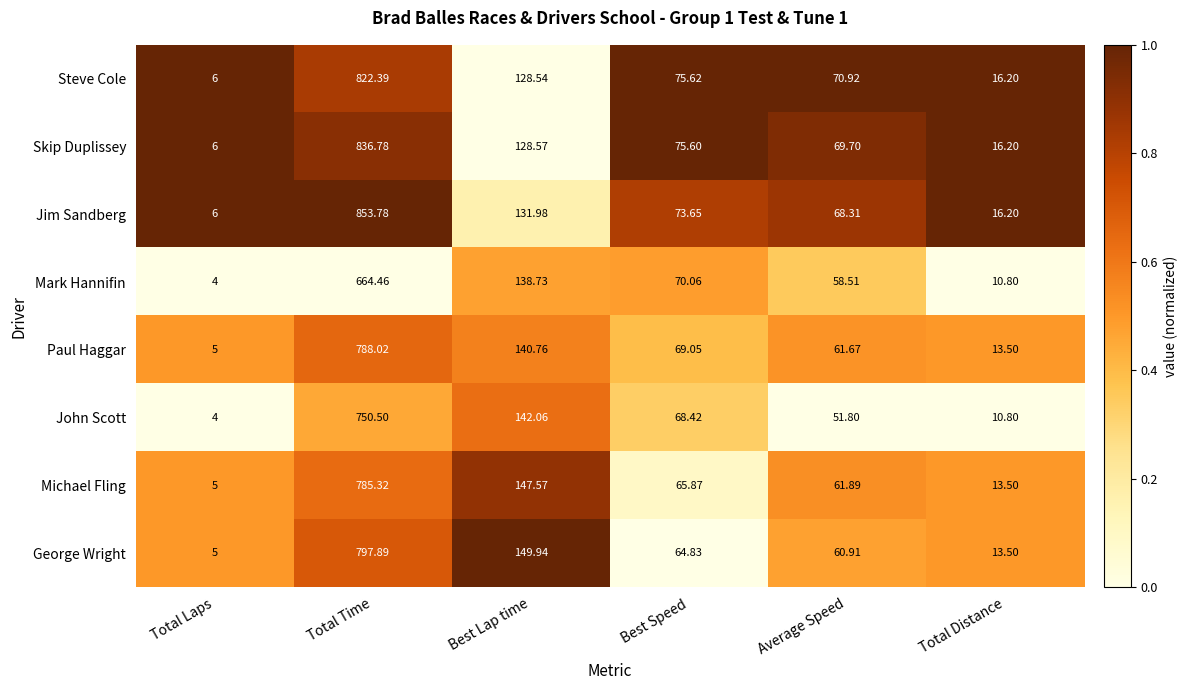

Is the value of Skip Duplissey at Total Distance greater than the value of Michael Fling at Total Laps?

Yes